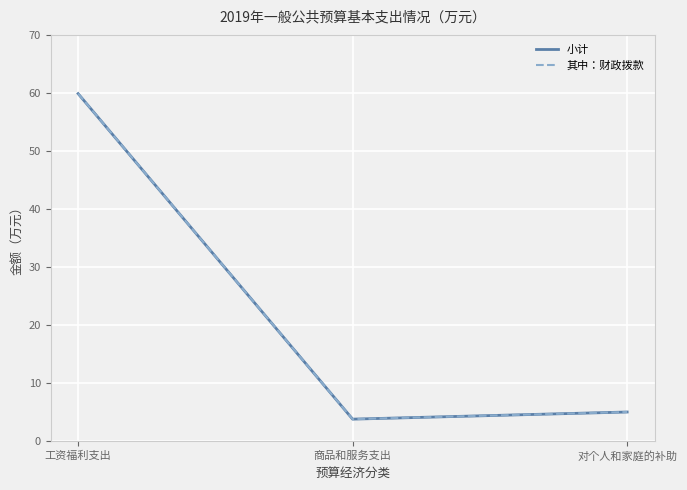

Does the chart display data point markers on the line(s)?

No